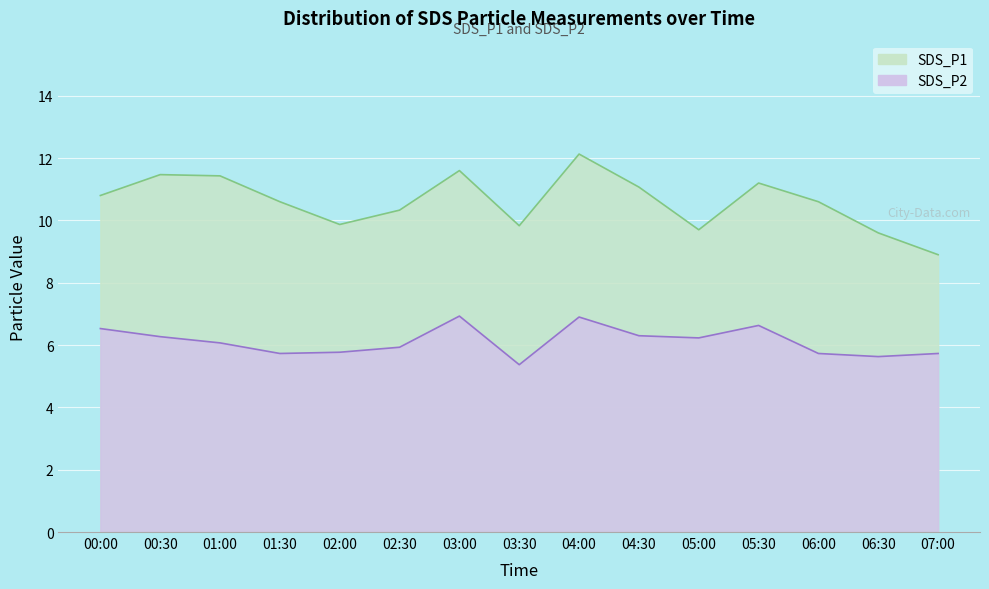

What value does the SDS_P1 series have at 07:00?

8.9